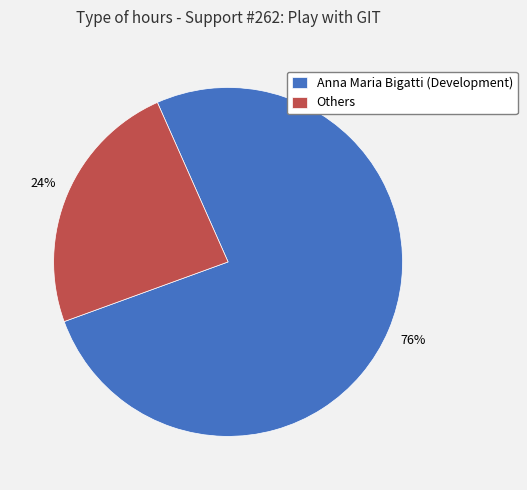

What is the largest slice in the pie chart?

Anna Maria Bigatti (Development)